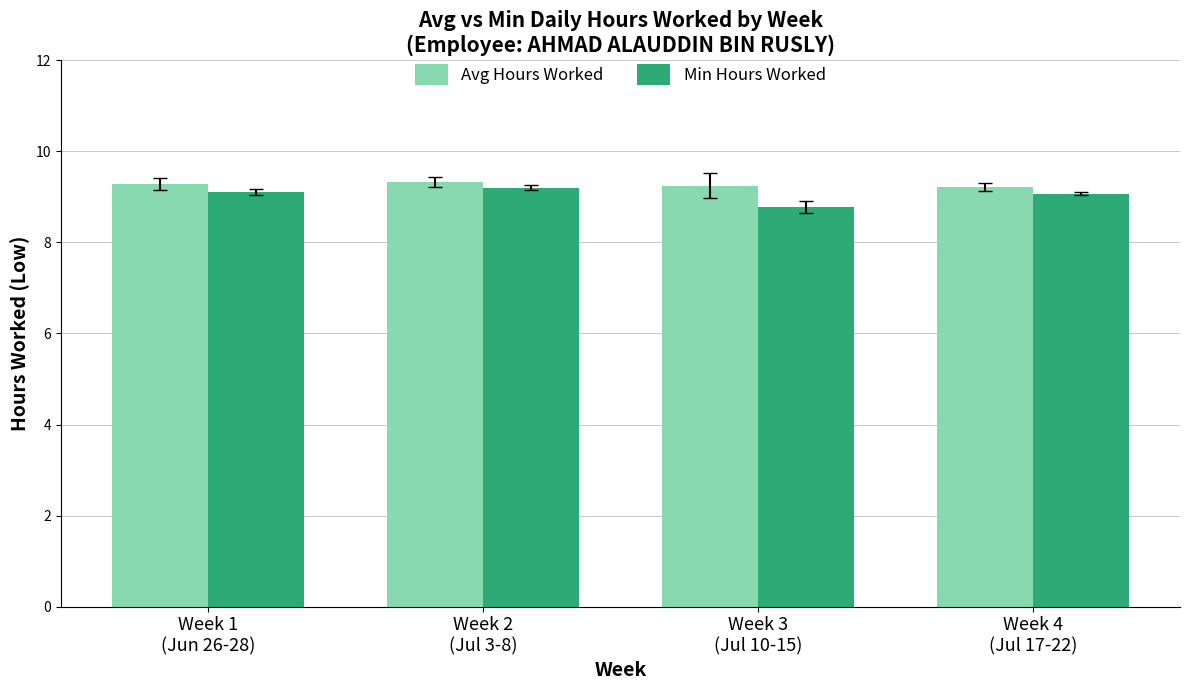

What is the maximum value for Avg Hours Worked?

9.3